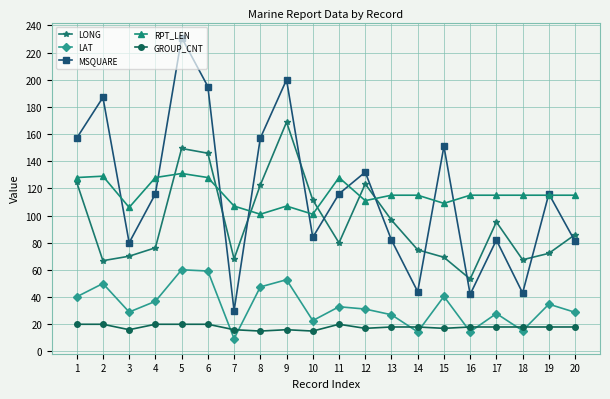

How many data points in LAT are above 32?

10